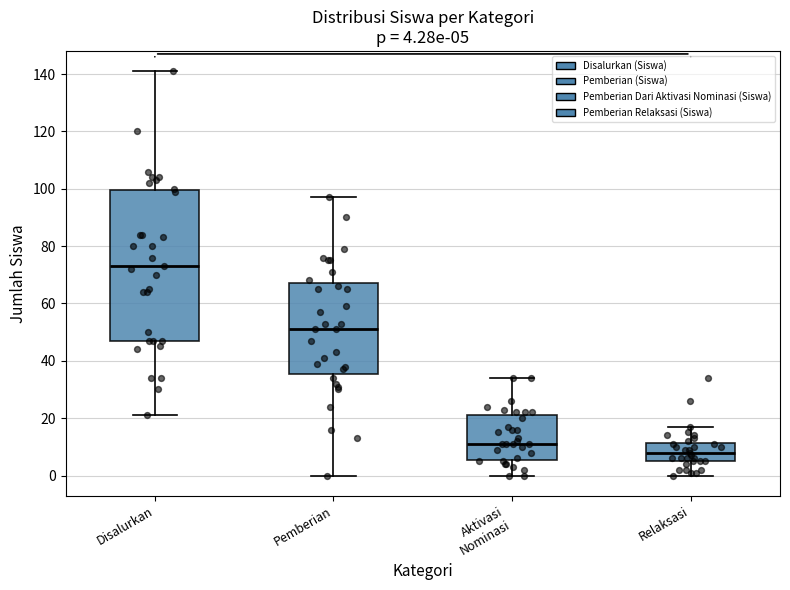

Comparing the boxes themselves (not the whiskers), which one is the tallest?

Disalurkan